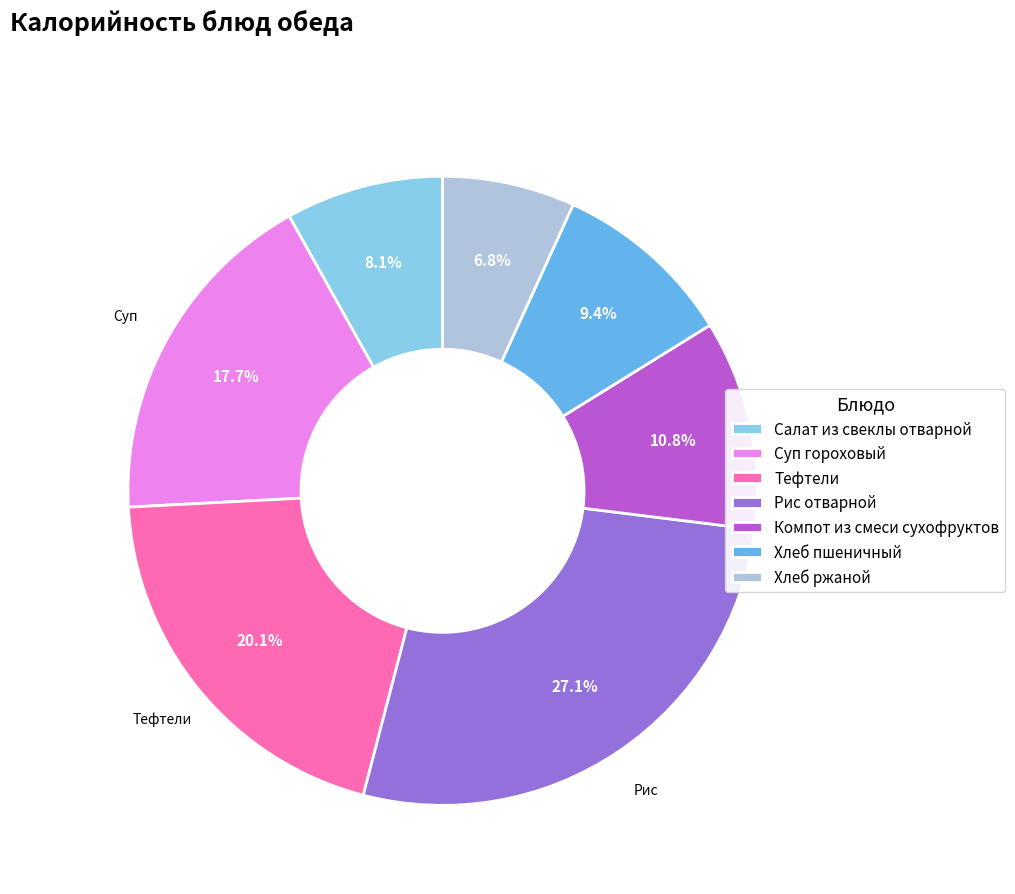

The Компот из смеси сухофруктов slice represents 11% of the pie. True or false?

True